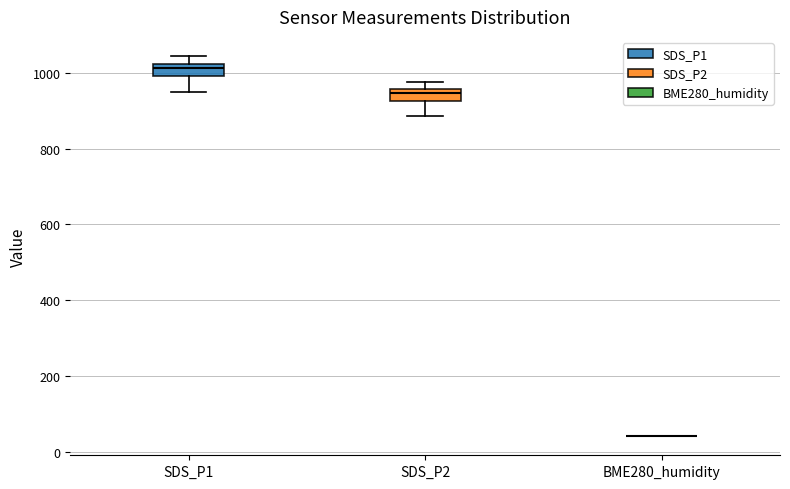

Reading left to right, read every box against the y-axis: the position of its median line, the range the box covers, and the ends of its whiskers. The values are not printed on the chart, so give them approximately, as read against the axis.

SDS_P1: median 1020 (just below the box's upper edge), box 1000 to 1020, whiskers 960 to 1040
SDS_P2: median 940, box 920 to 960, whiskers 880 to 980
BME280_humidity: box collapsed to a line at 40, whiskers 40 to 40